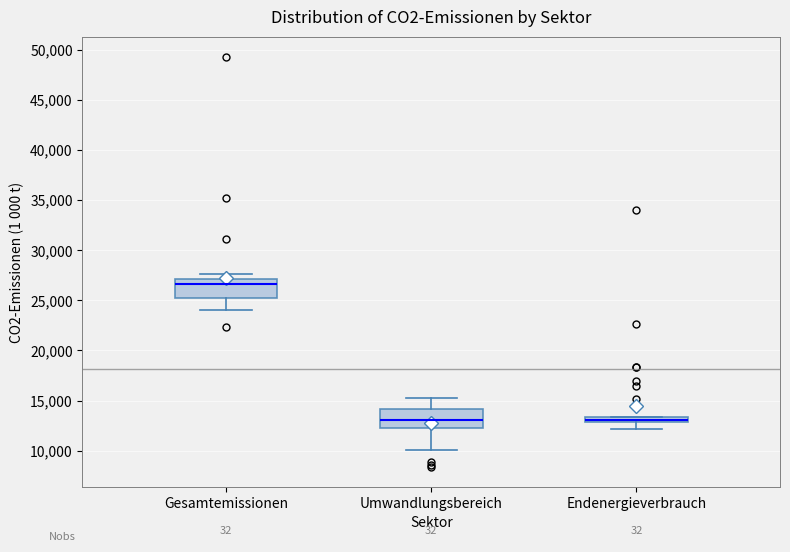

Where does the median line of the box for Gesamtemissionen sit on the y-axis? The values are not printed on the chart, so give them approximately, as read against the axis.

26500